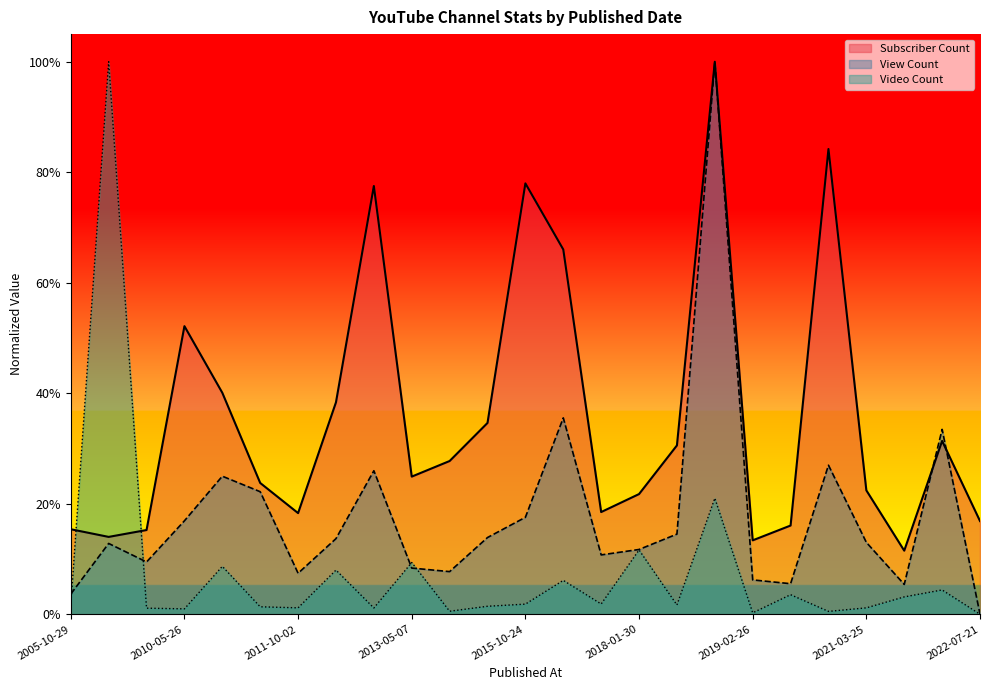

At 2010-10-10, list the series in order from smallest to largest.

Video Count, View Count, Subscriber Count